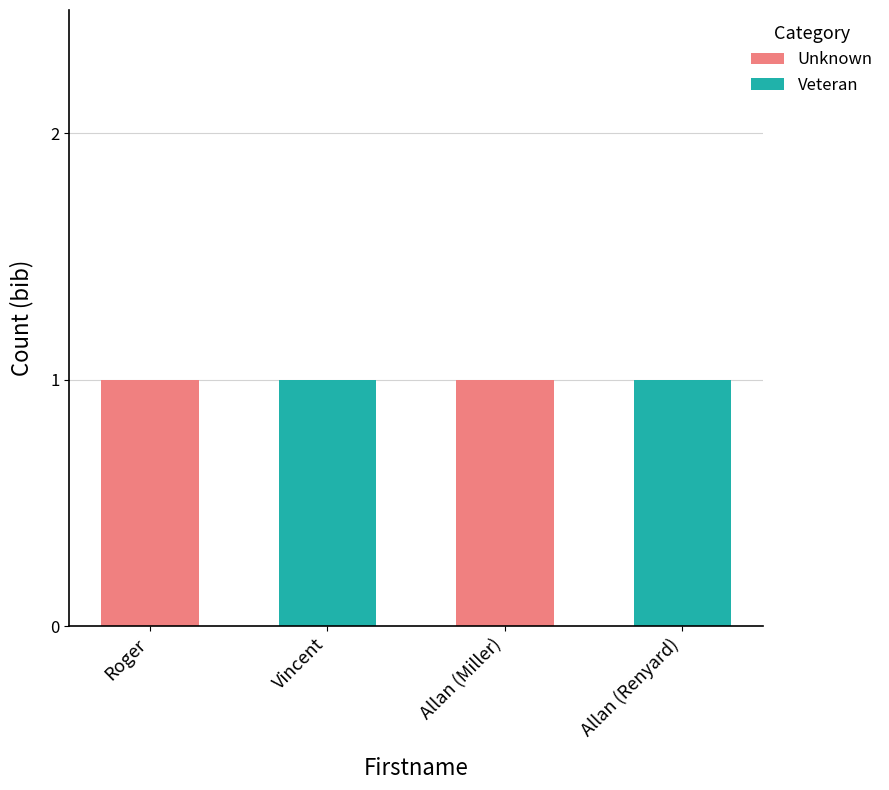

Reading left to right, list the values for the Unknown series.

Roger=1	Vincent=0	Allan (Miller)=1	Allan (Renyard)=0